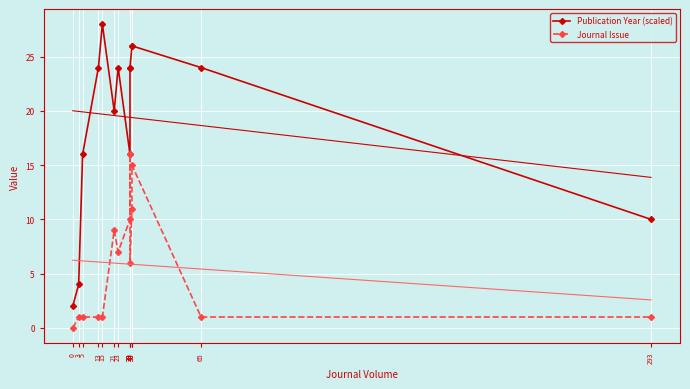

Rank the series by their average value, from highest to lowest.

Publication Year (scaled), Journal Issue